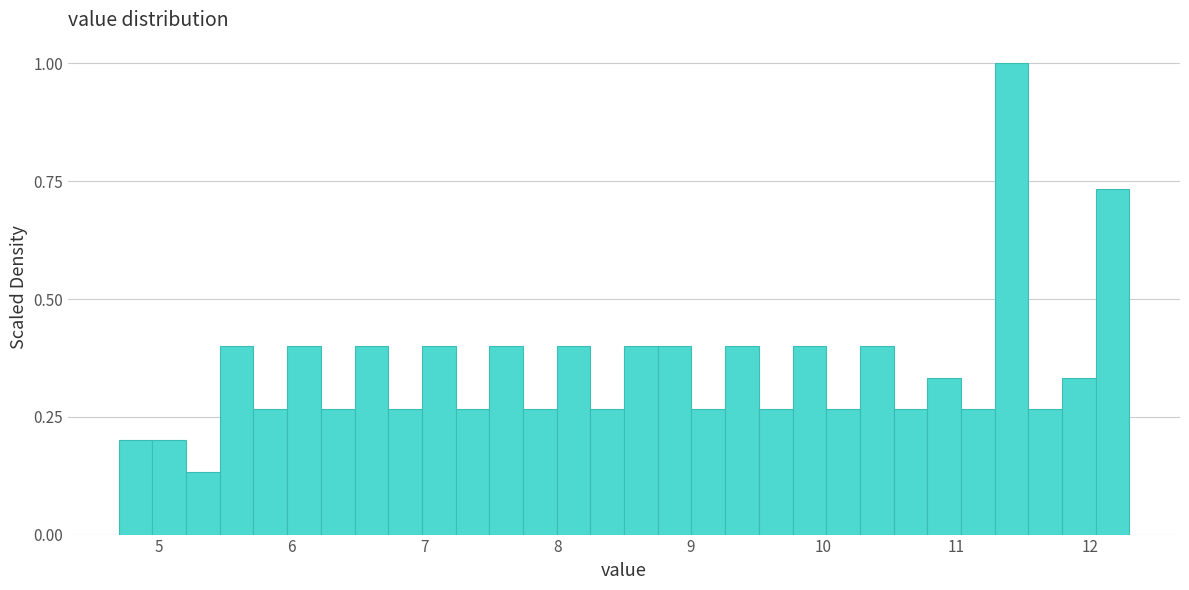

Read against the x-axis, roughly where is the centre of the tallest bar?

11.4